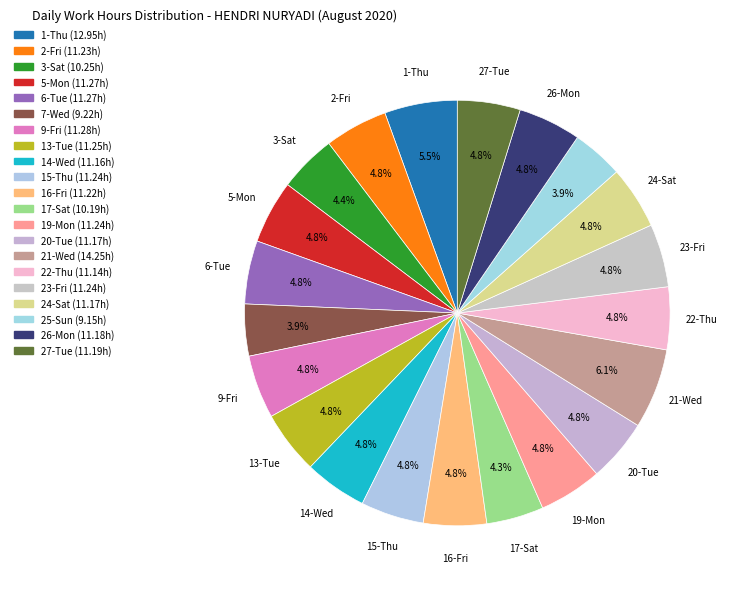

How many segments does this pie chart have?

21